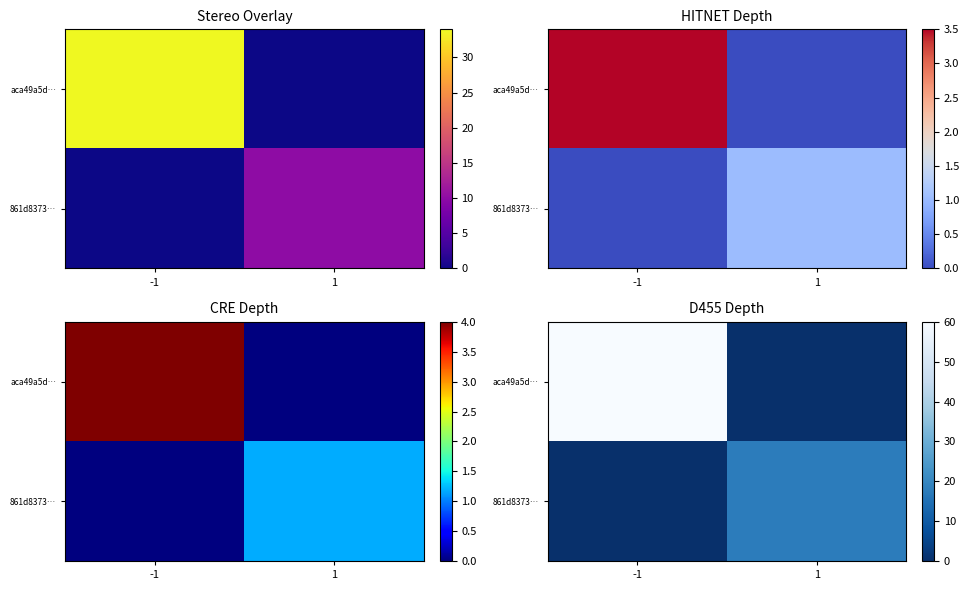

The 861d8373… series shows 0.0 at -1. True or false?

True